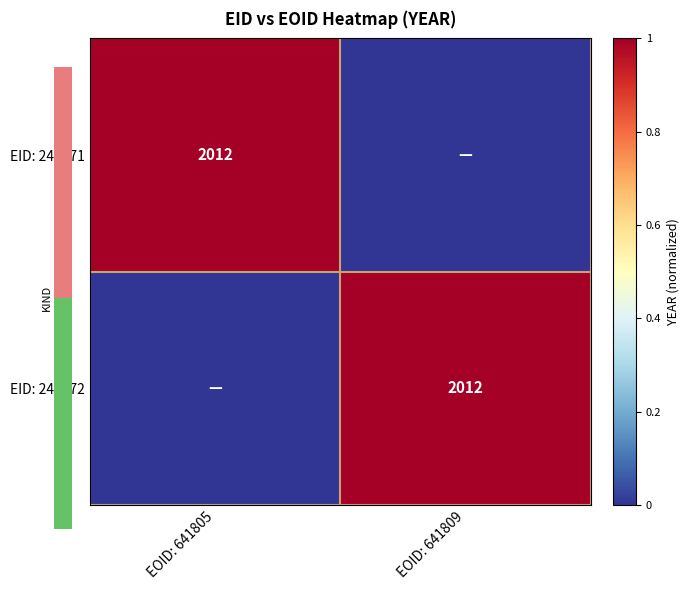

At which category is the sum across all series the highest?

EOID: 641805